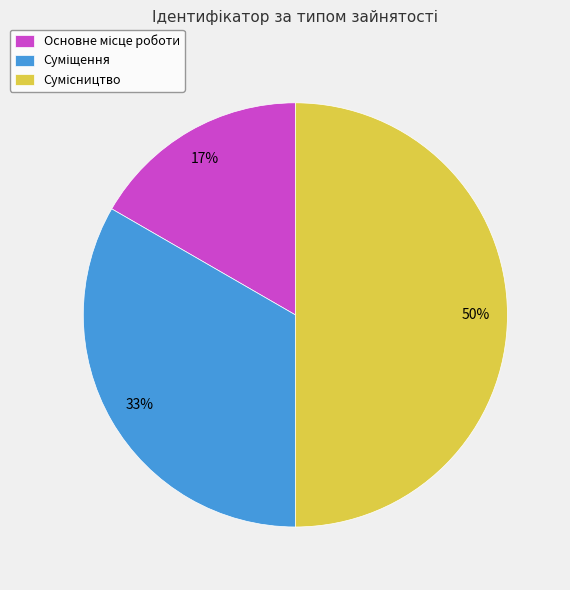

To the nearest percent, what is the average slice percentage?

33%